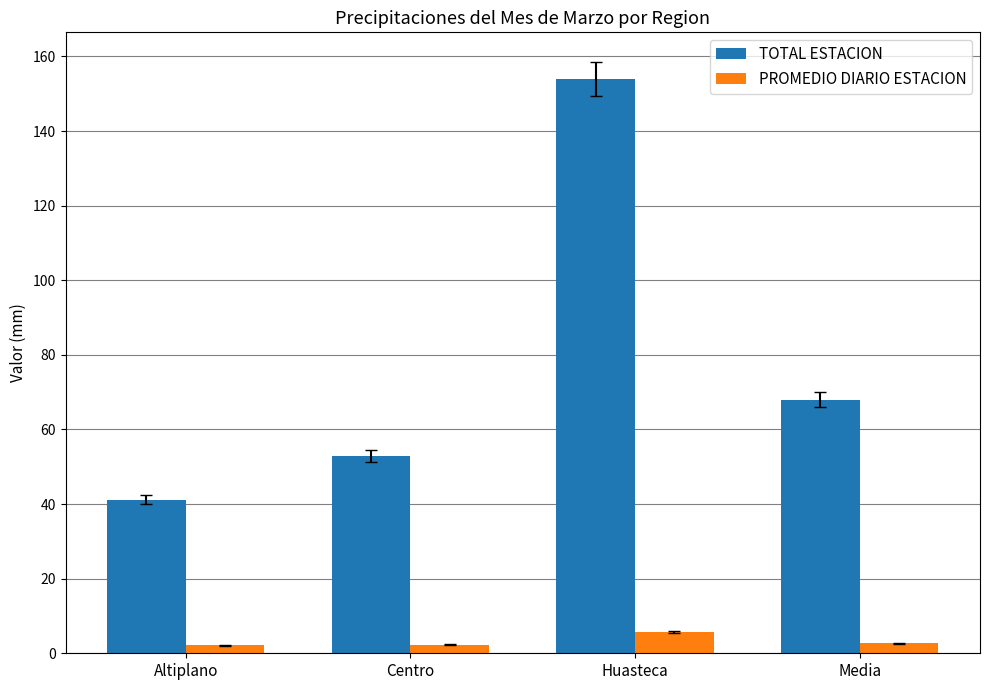

True or false: PROMEDIO DIARIO ESTACION has a value of 2.7 at Media.

True